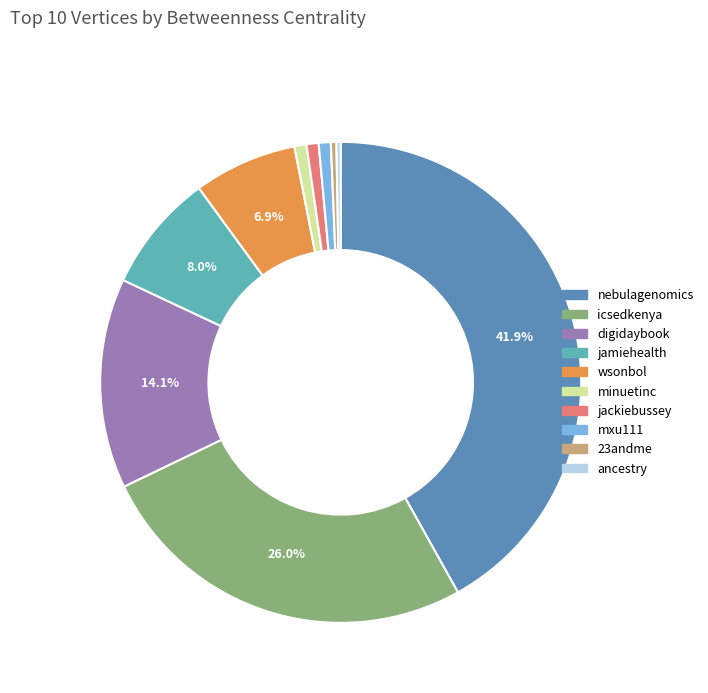

Does icsedkenya account for over 50% of the chart?

No